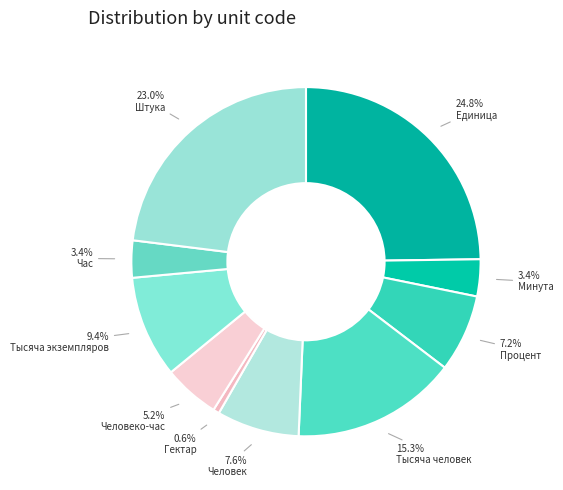

Combined, do Тысяча человек and Час account for over 50%?

No